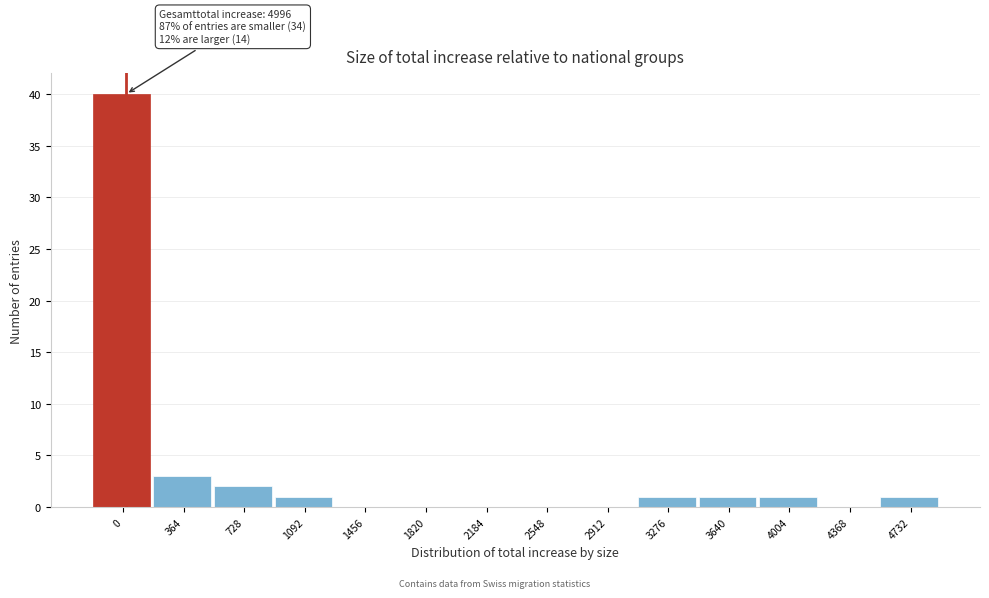

Reading right to left, list all the values displayed in this chart.

4732=1	4368=0	4004=1	3640=1	3276=1	2912=0	2548=0	2184=0	1820=0	1456=0	1092=1	728=2	364=3	0=40